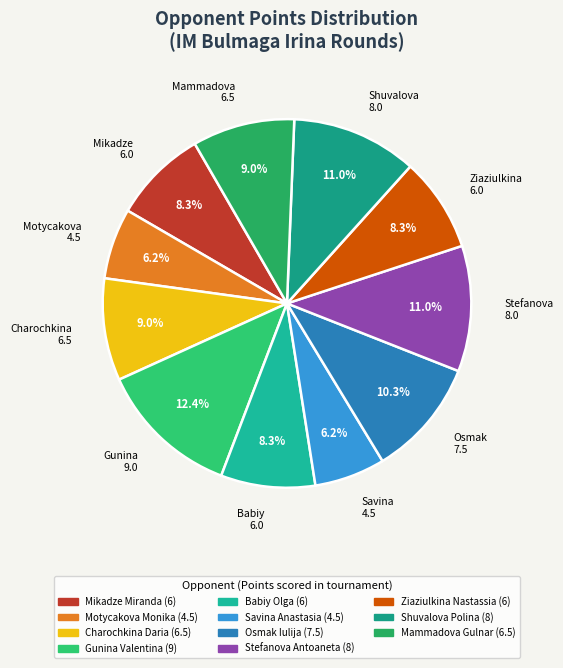

What percentage is NOT represented by Gunina 9.0?

87.6%